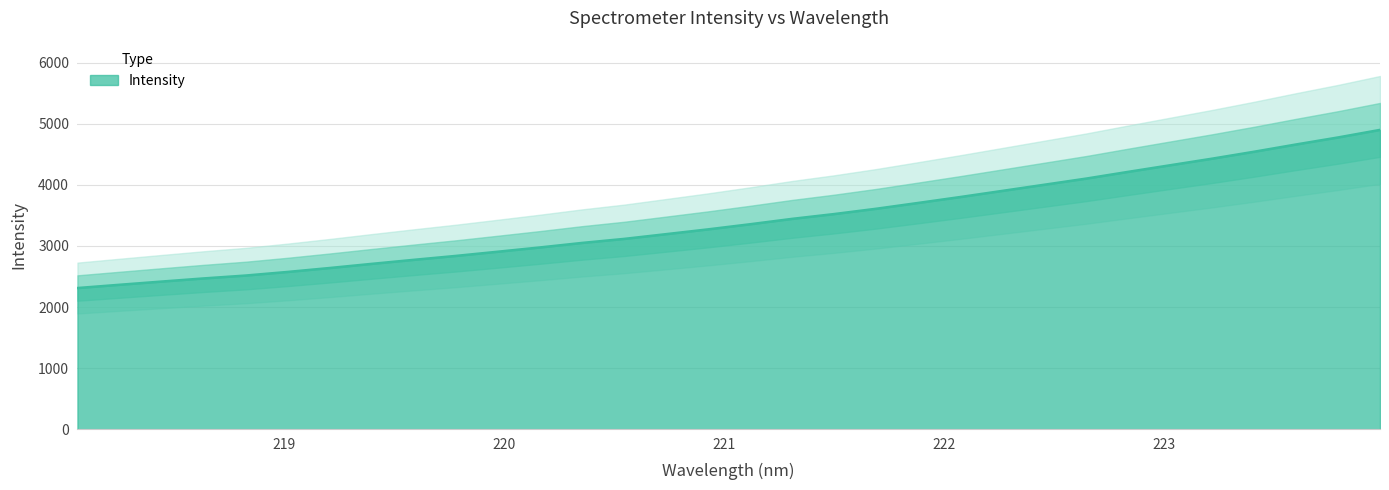

At which label does the data first exceed 3355?

221.1174